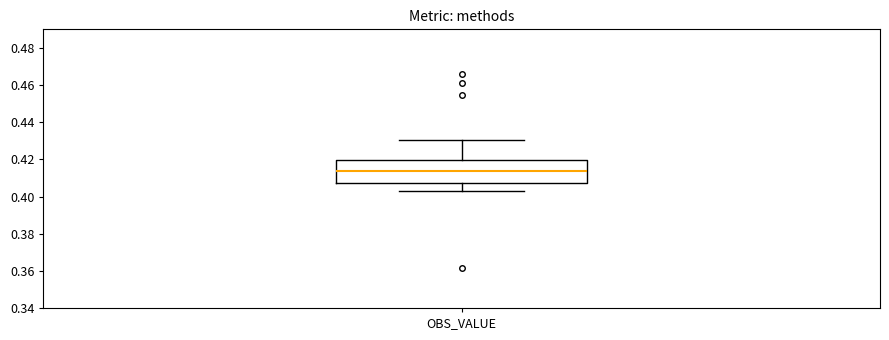

Transcribe this box plot: give where the median line is, the range the box spans, and where the two whiskers end, as read against the y-axis. The values are not printed on the chart, so give them approximately, as read against the axis.

median 0.414, box 0.408 to 0.420, whiskers 0.404 to 0.430